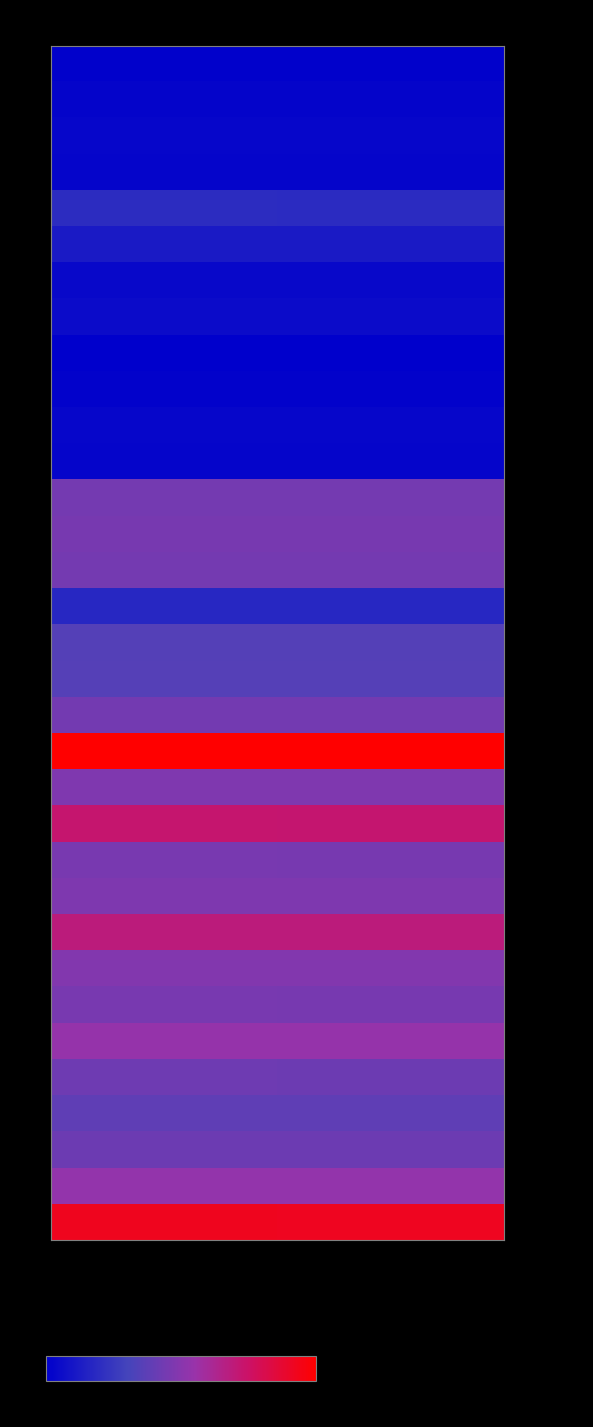

How many series are shown in this chart?

33